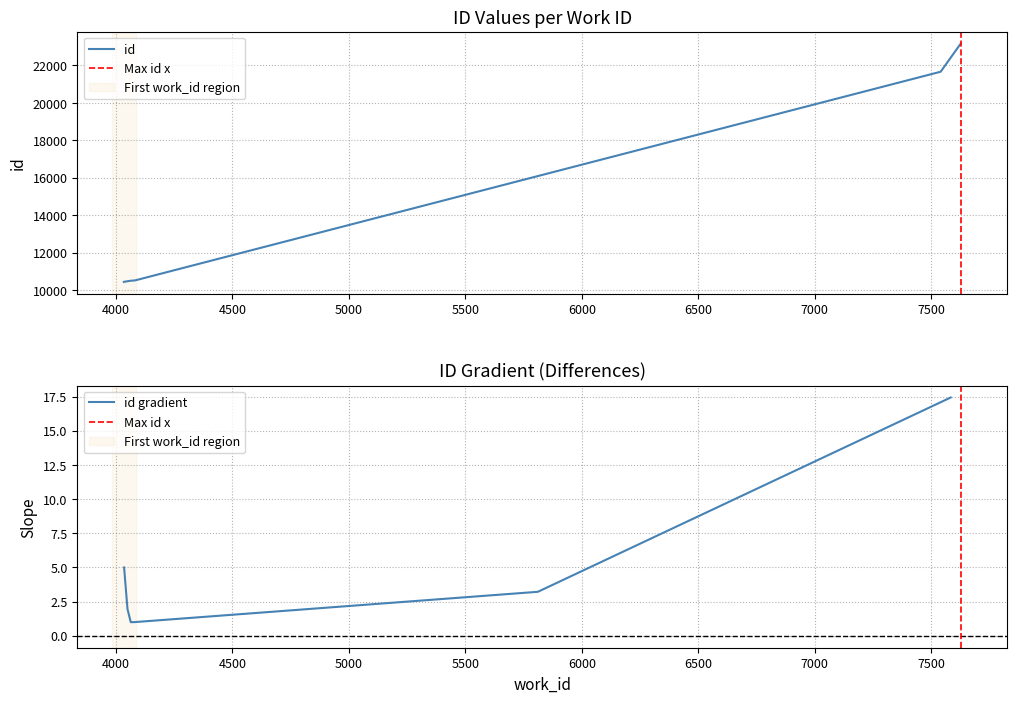

Reading left to right, extract all data points from this chart.

10443	10453	10506	10507	10510	10513	10516	10525	21663	23163